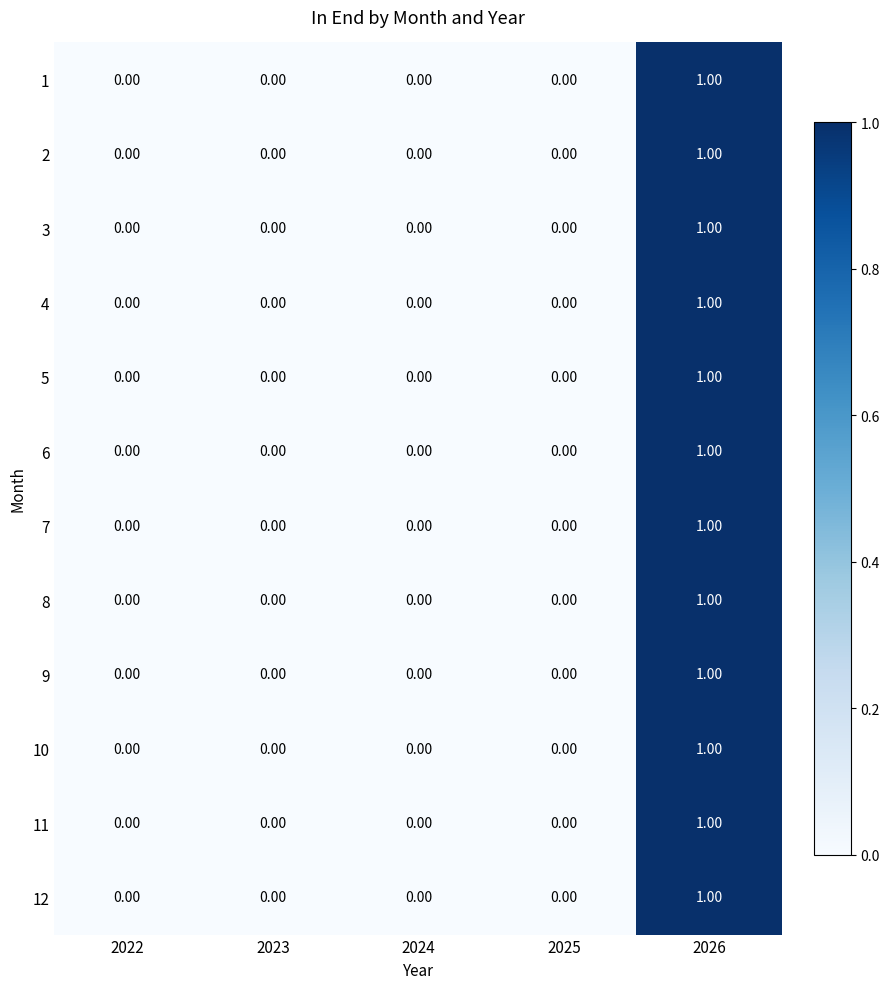

At which category is the sum across all series the highest?

2026